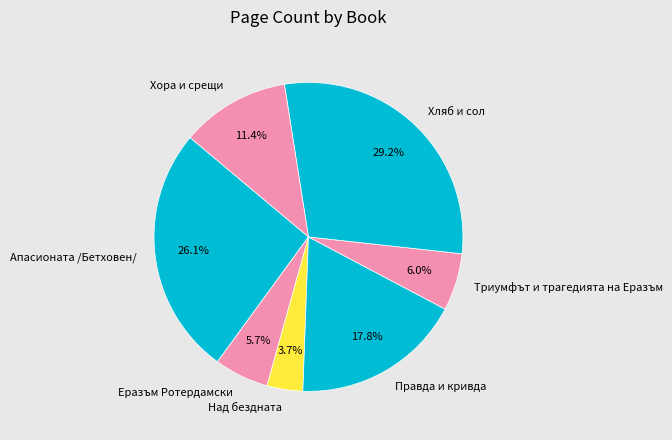

To the nearest percent, what percentage of the pie is Правда и кривда?

18%